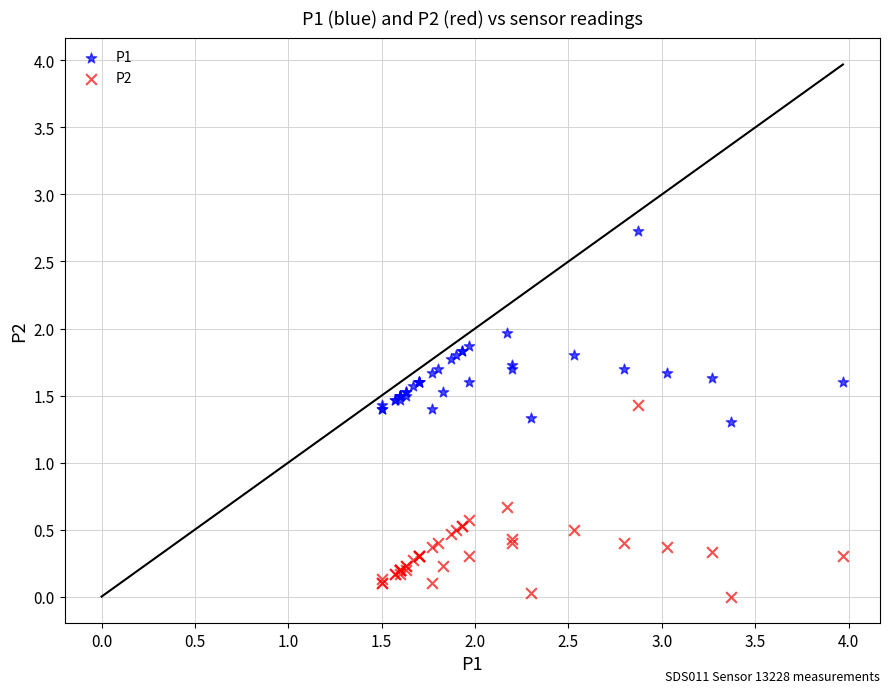

What is the X range (max minus min) for the scatter plot?

2.5